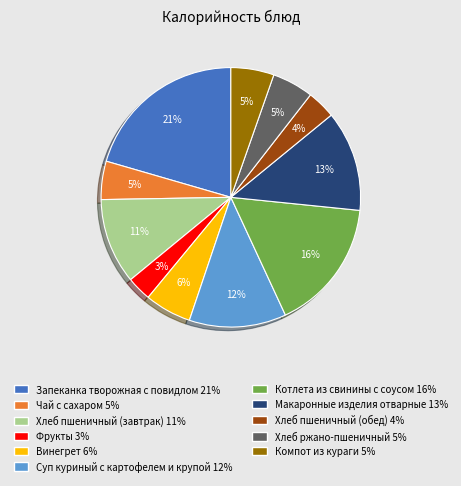

Is there any slice that represents more than half of the pie?

No